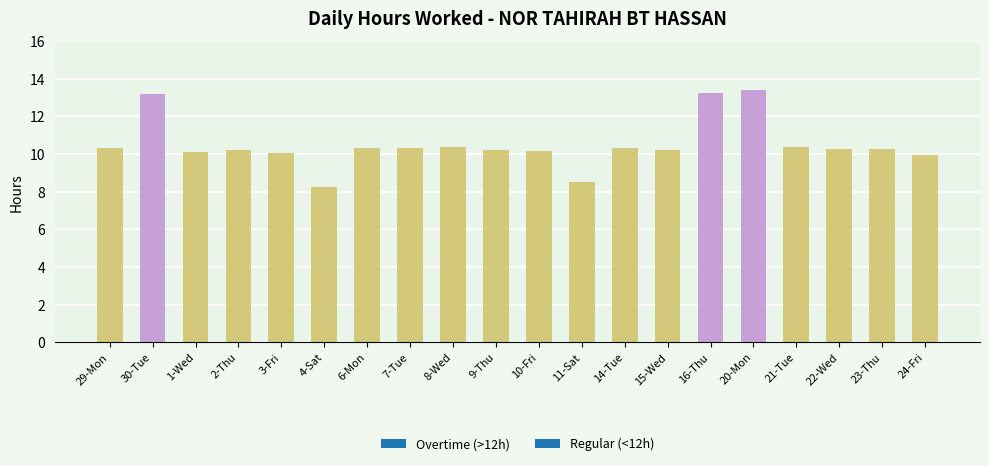

The chart shows a value of 6.9 at 15-Wed. True or false?

False